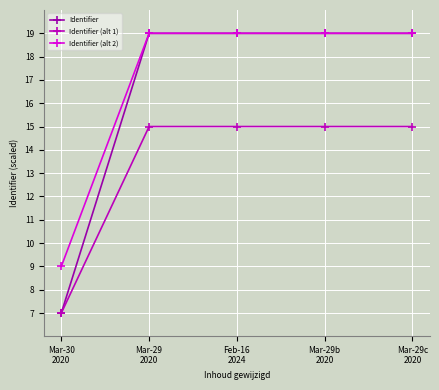

What is the difference between the Identifier (alt 1) values at Mar-30
2020 and Mar-29b
2020?

8.0